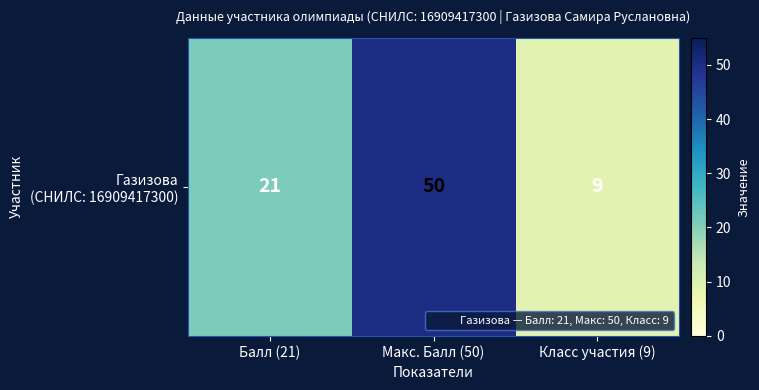

At which category does the chart reach its minimum across all series?

Класс участия (9)